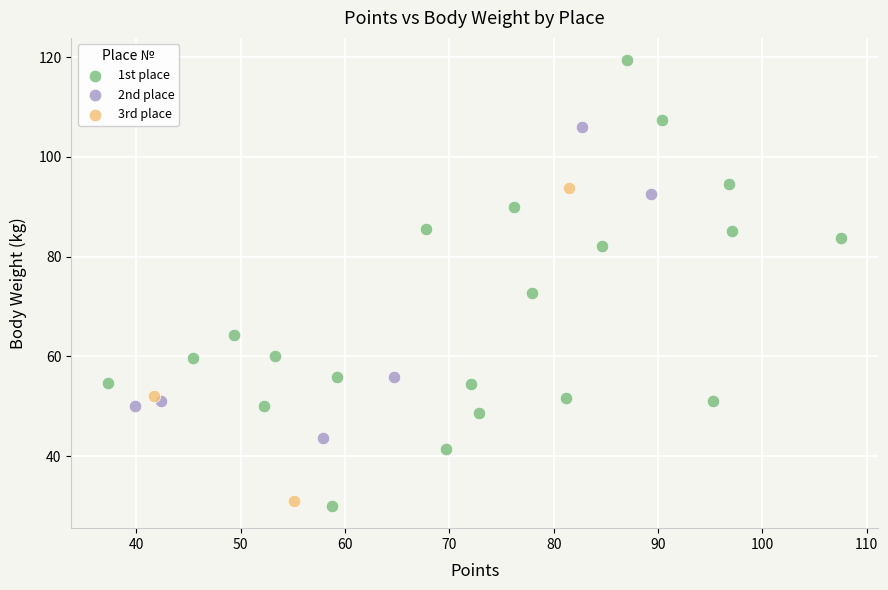

Which series contains the highest Y value?

1st place